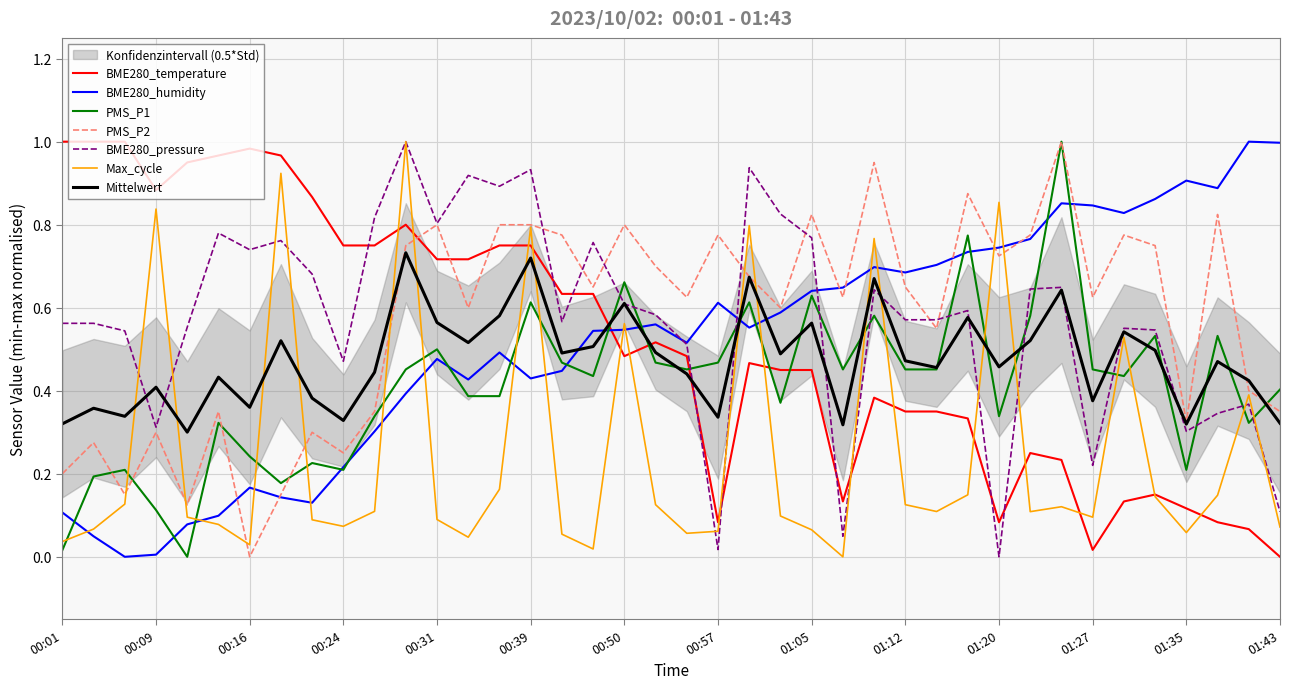

True or false: PMS_P1 and Max_cycle intersect in this chart.

True